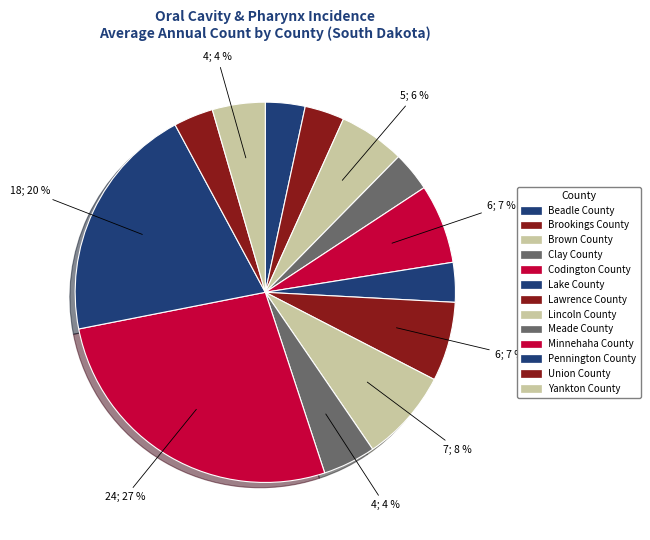

How many slices are in this pie chart?

13